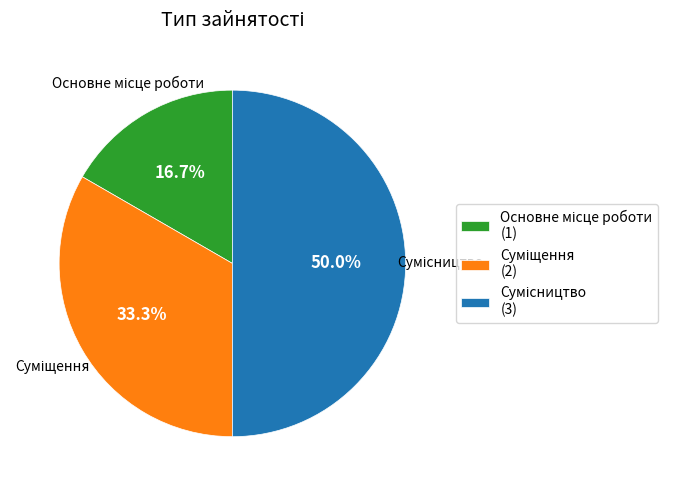

Count the number of slices in the pie.

3